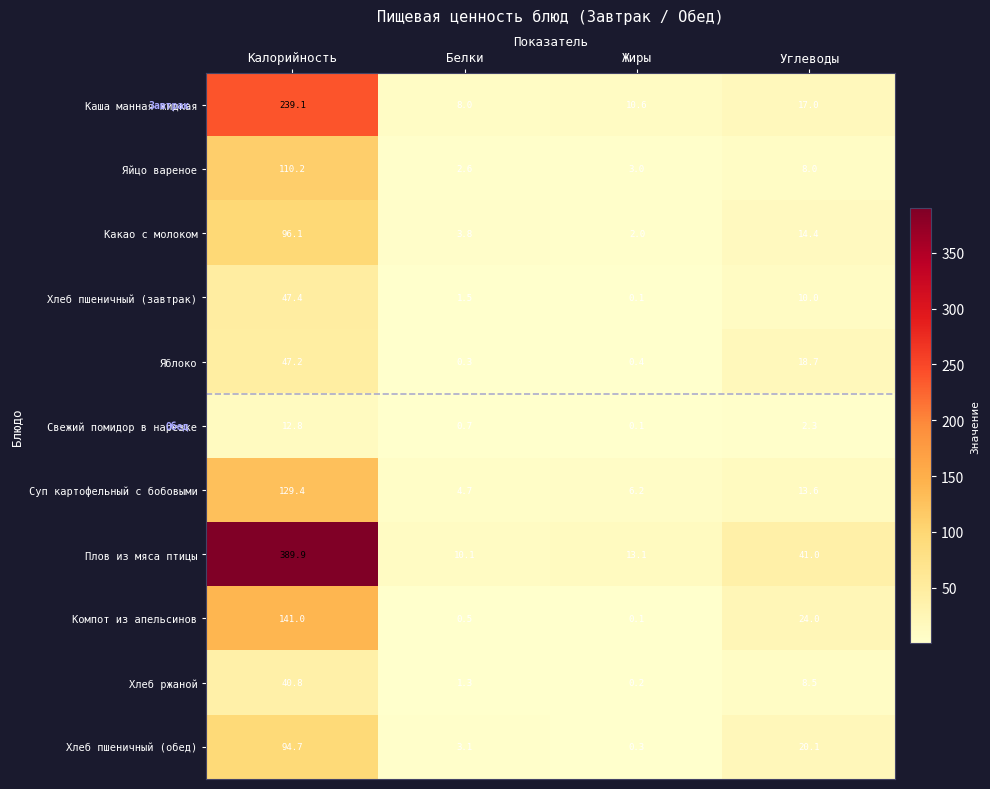

Rank the series by their maximum value, from lowest to highest.

Свежий помидор в нарезке, Хлеб ржаной, Яблоко, Хлеб пшеничный (завтрак), Хлеб пшеничный (обед), Какао с молоком, Яйцо вареное, Суп картофельный с бобовыми, Компот из апельсинов, Каша манная жидкая, Плов из мяса птицы